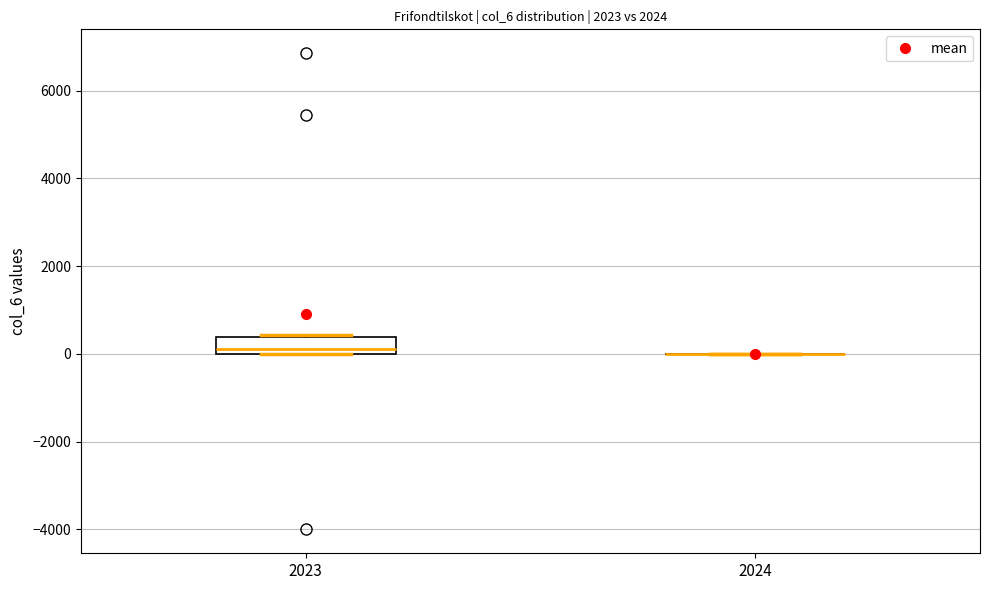

Where does the median line of the box at x = 2023 sit on the y-axis? The values are not printed on the chart, so give them approximately, as read against the axis.

200